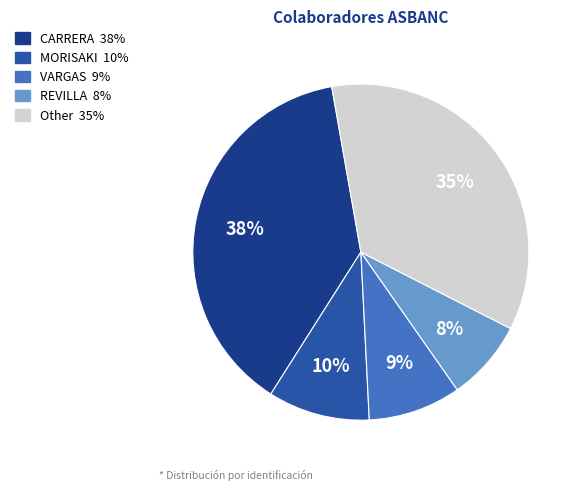

Is there any slice that represents more than half of the pie?

No